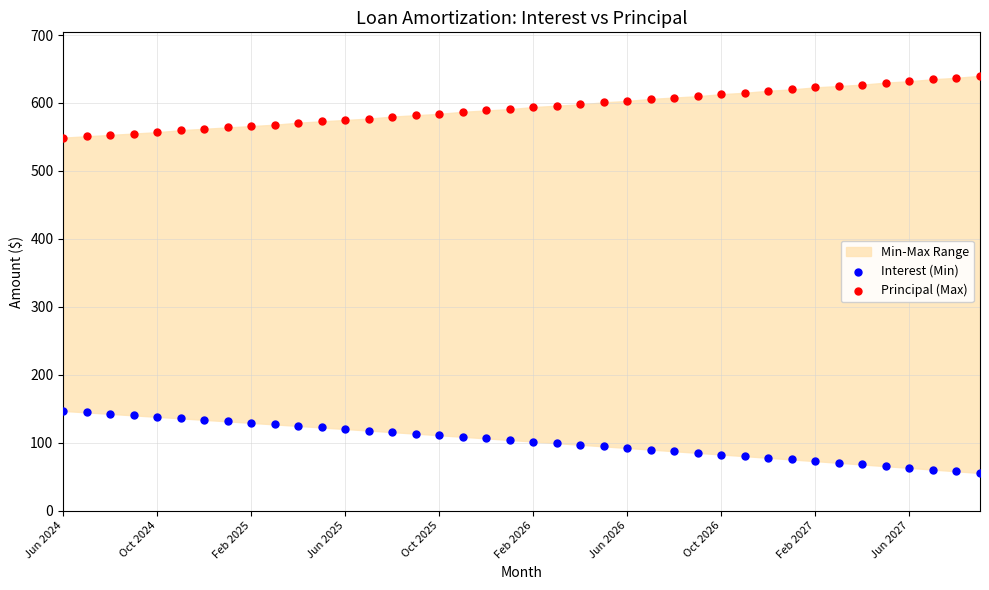

Which series contains the highest Y value?

Principal (Max)